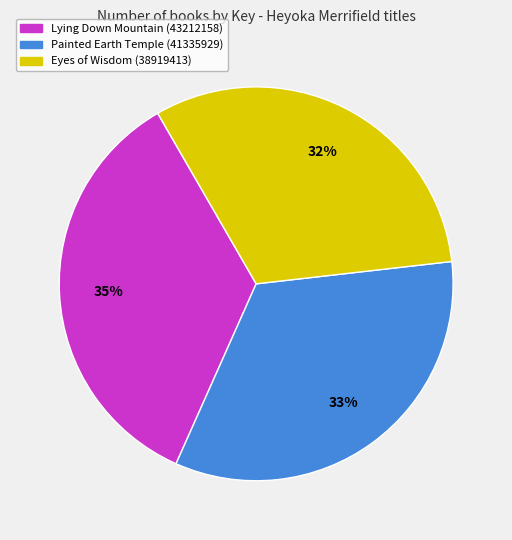

Which slice is the largest?

Lying Down Mountain (43212158)